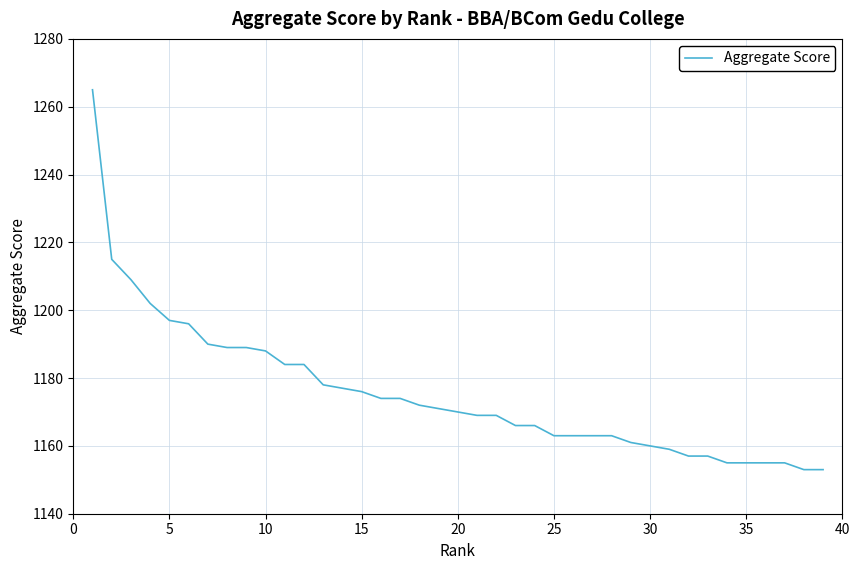

What is the difference between the maximum and minimum values?

112